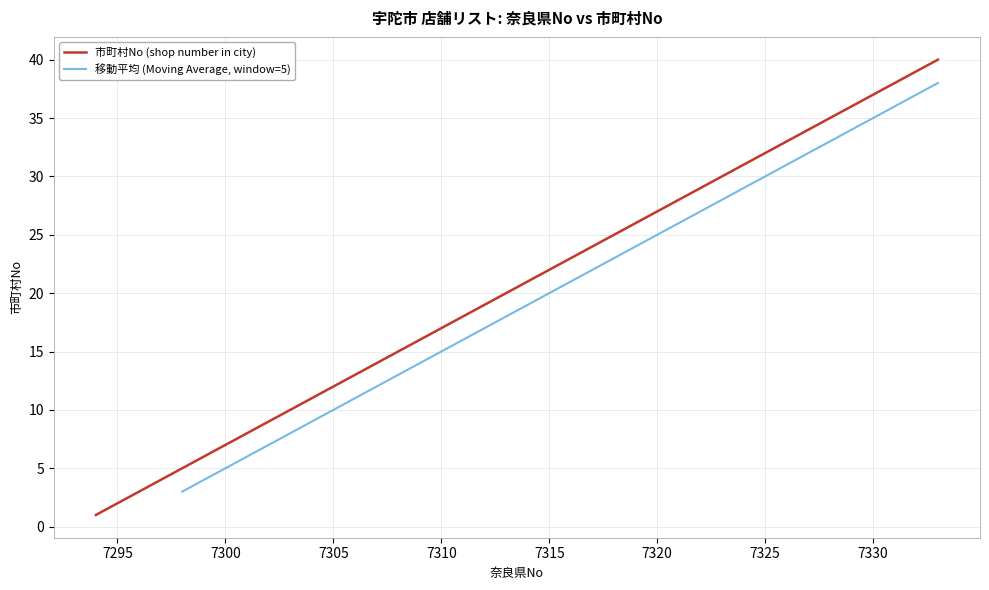

True or false: the data has more than 2 interior local peaks.

False